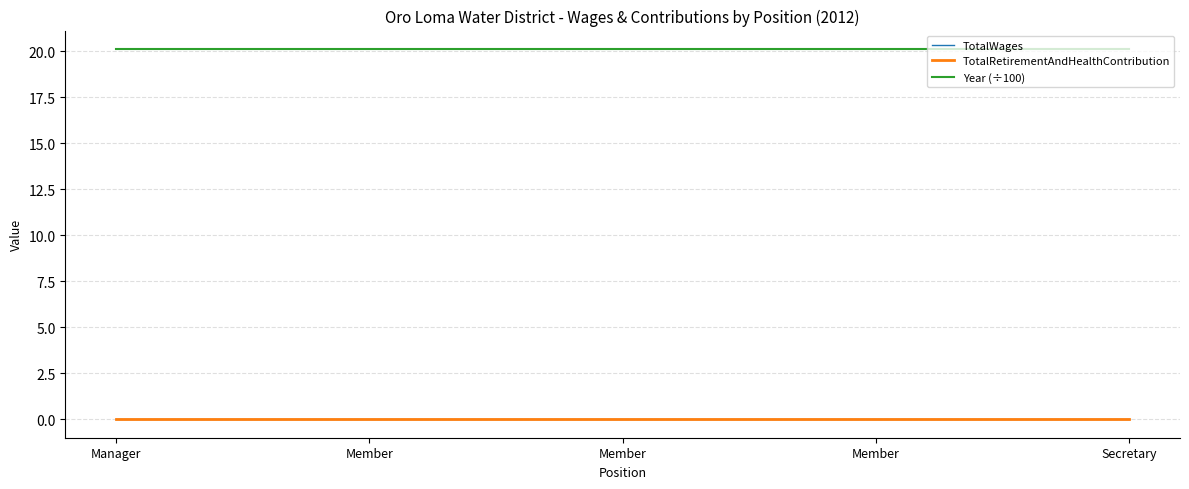

Reading left to right, extract all data points from this chart.

TotalWages: 0.0	0.0	0.0	0.0	0.0
TotalRetirementAndHealthContribution: 0.0	0.0	0.0	0.0	0.0
Year (÷100): 20.1	20.1	20.1	20.1	20.1